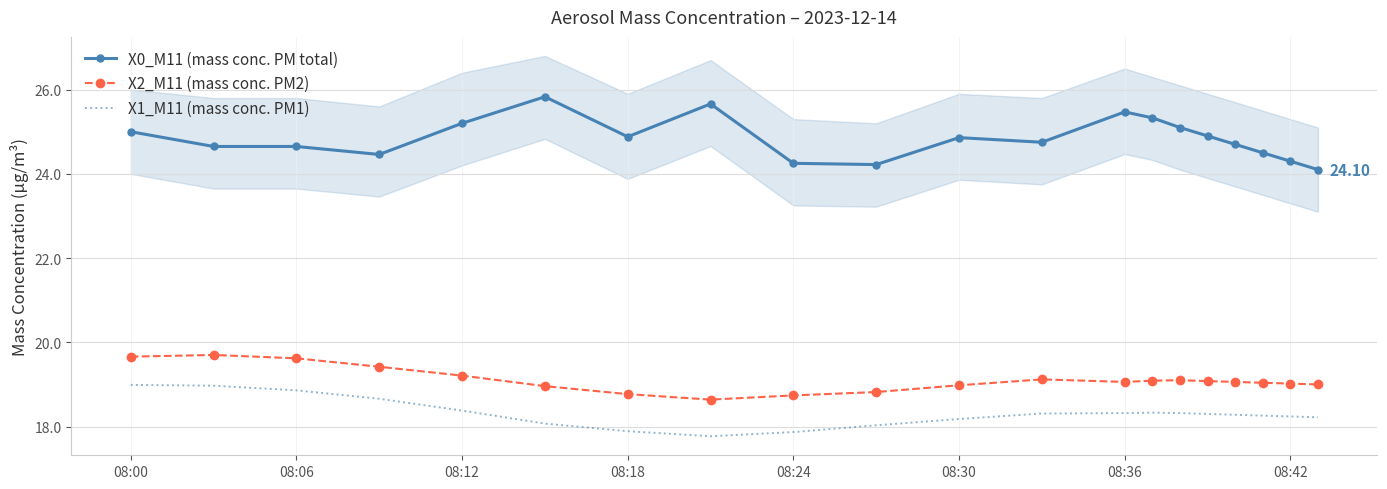

Rank the series by their maximum value, from highest to lowest.

X0_M11 (mass conc. PM total), X2_M11 (mass conc. PM2), X1_M11 (mass conc. PM1)